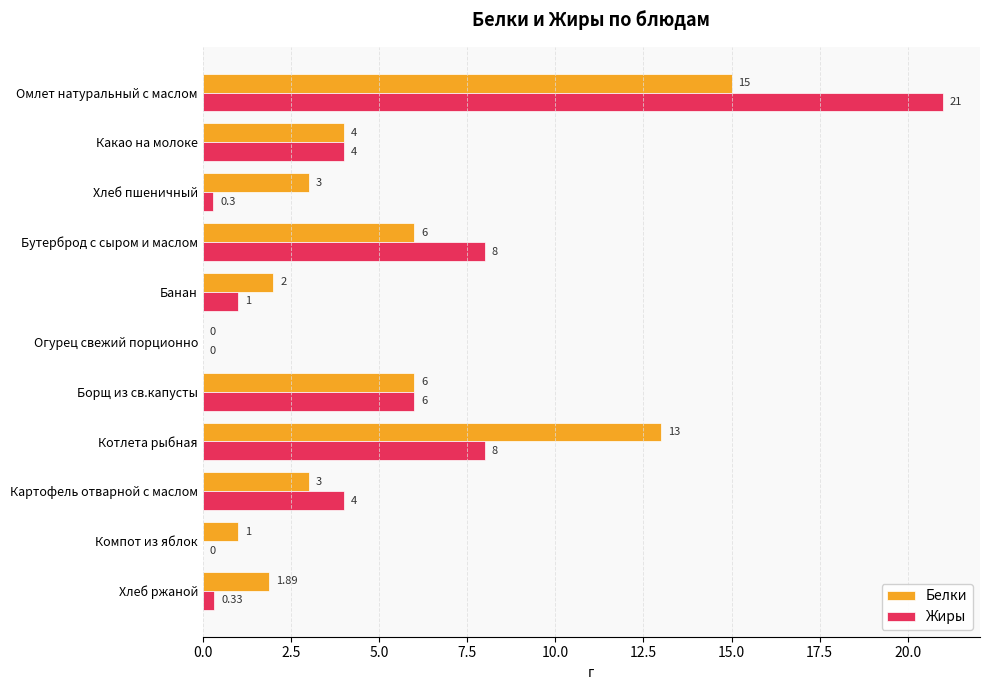

At which category does the chart reach its peak across all series?

Омлет натуральный с маслом